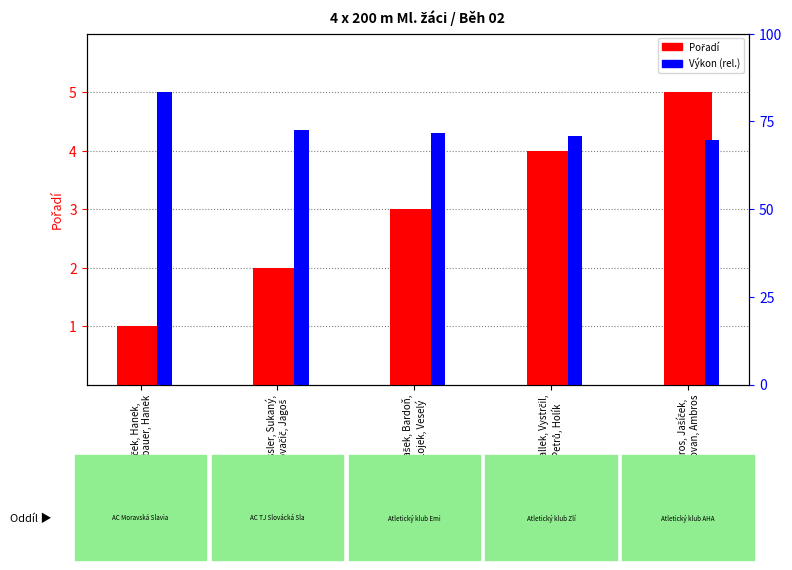

What is the label of the 1st bar from the right?

Ambros, Jašíček,
Ludrovan, Ambros